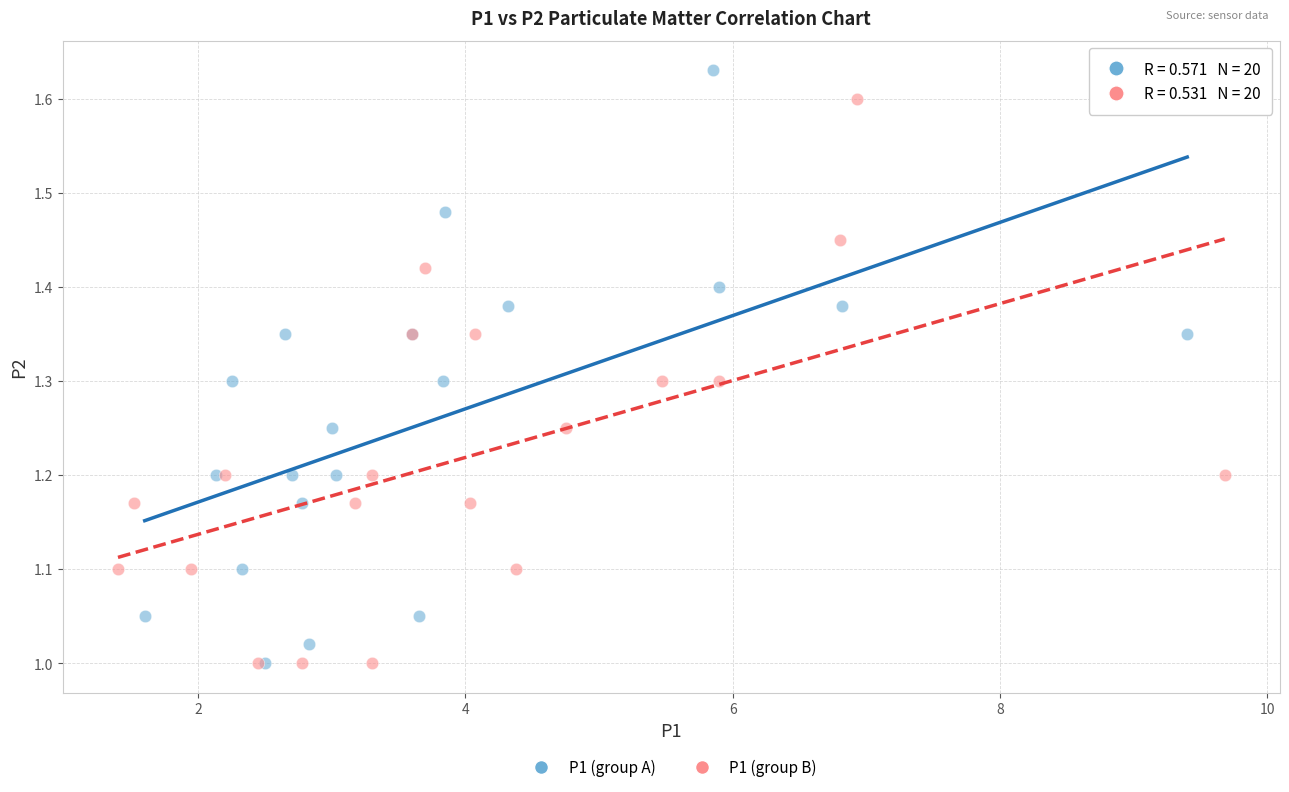

What are all the series names shown in the legend?

P1 (group A), P1 (group B)